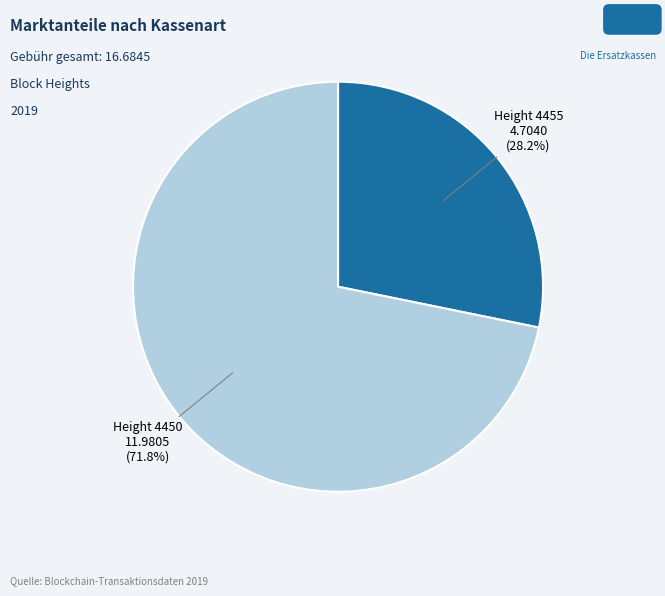

Which slice is the largest?

Height 4450